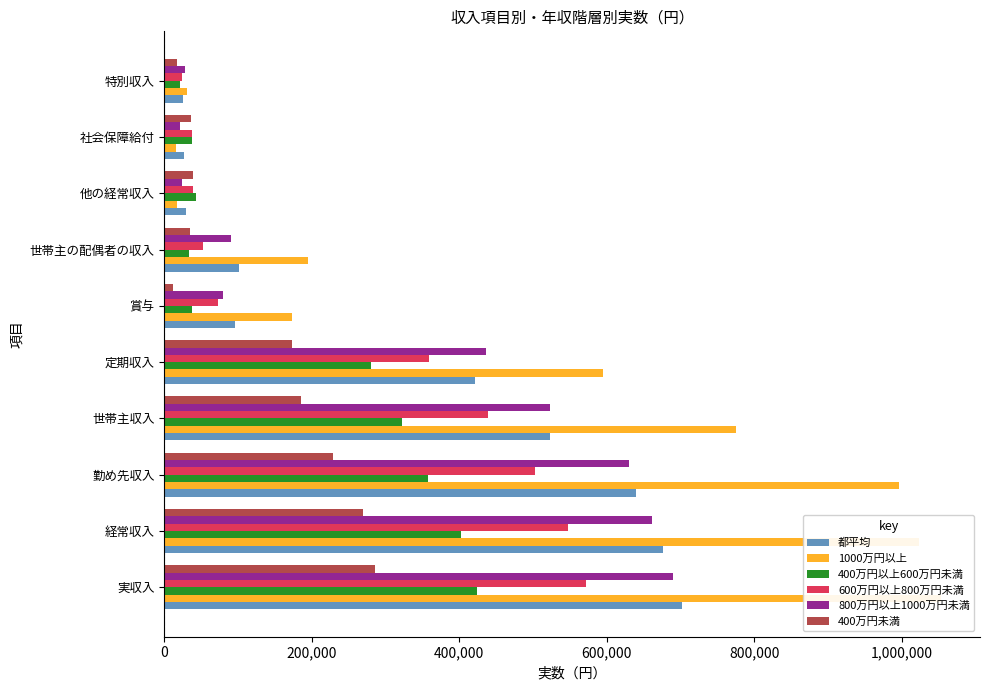

The 1000万円以上 series shows 995891 at 勤め先収入. True or false?

True